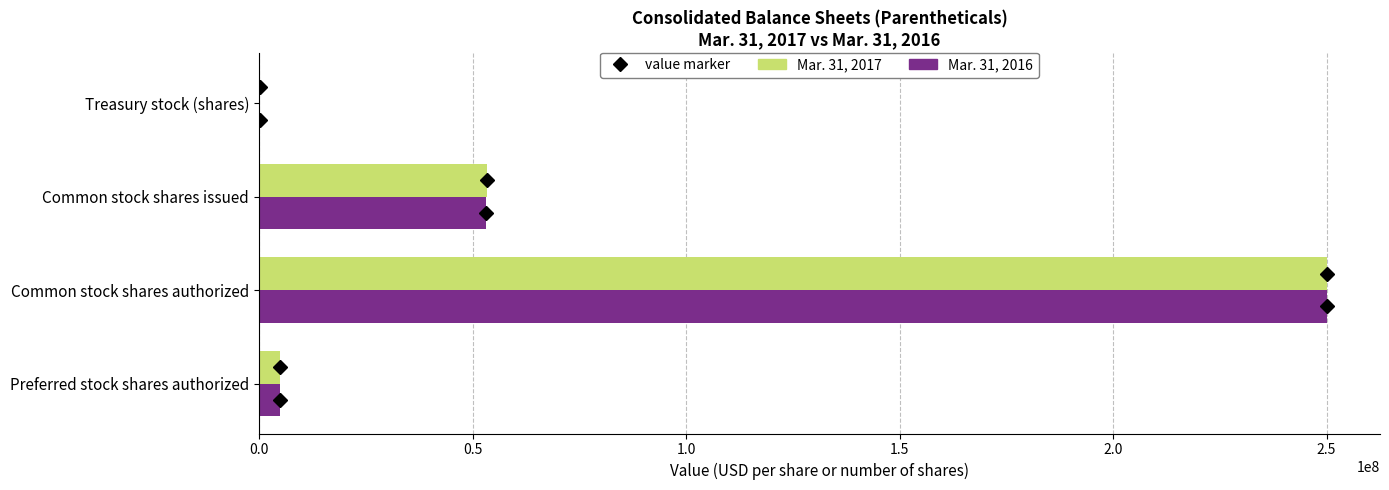

Which series changed the most between Common stock shares authorized and Common stock shares issued?

Mar. 31, 2016